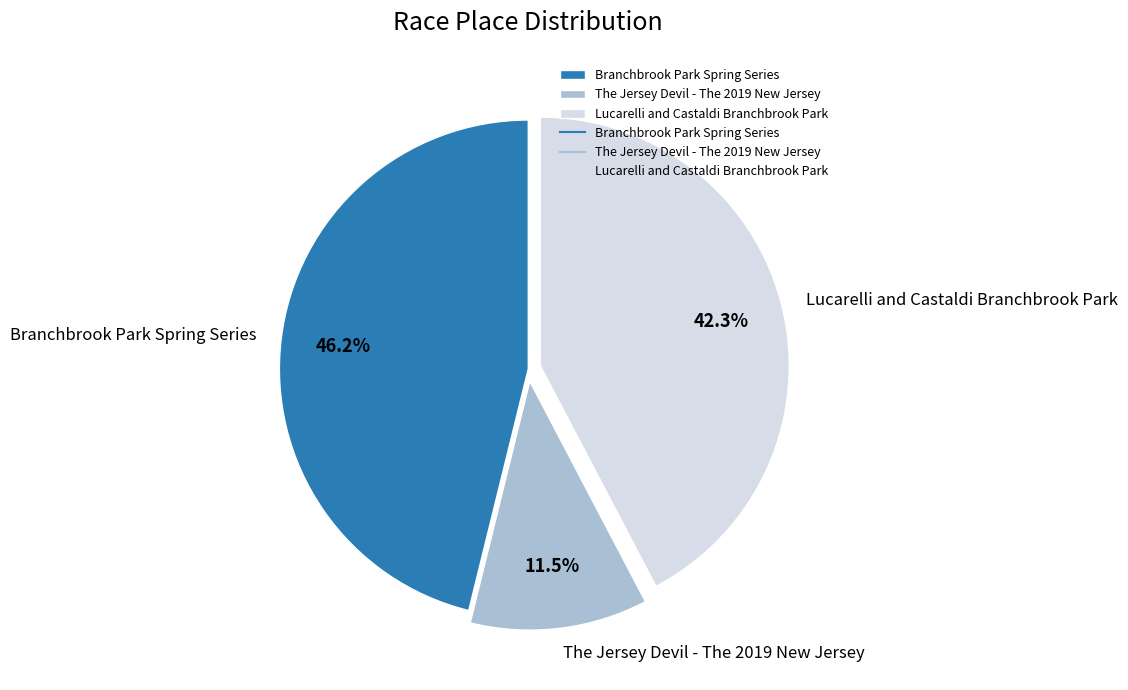

How many segments does this pie chart have?

3